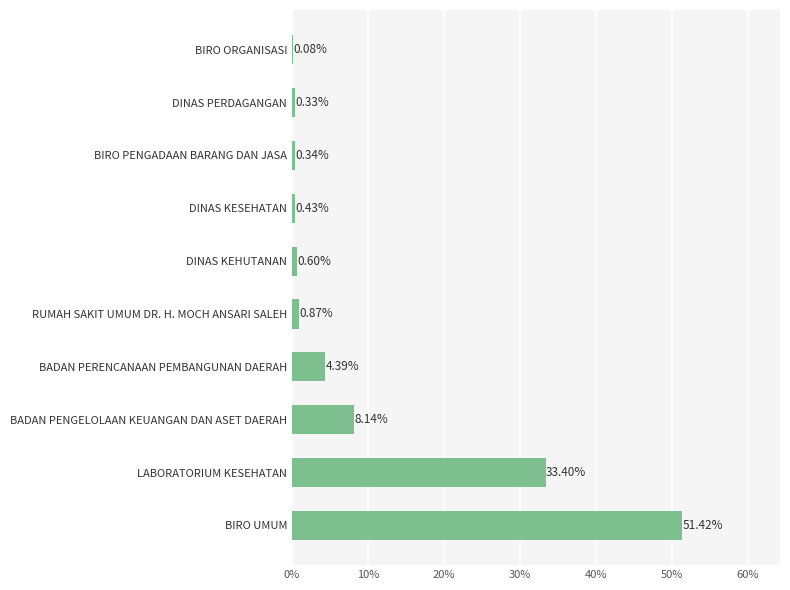

Are the bars horizontal?

Yes